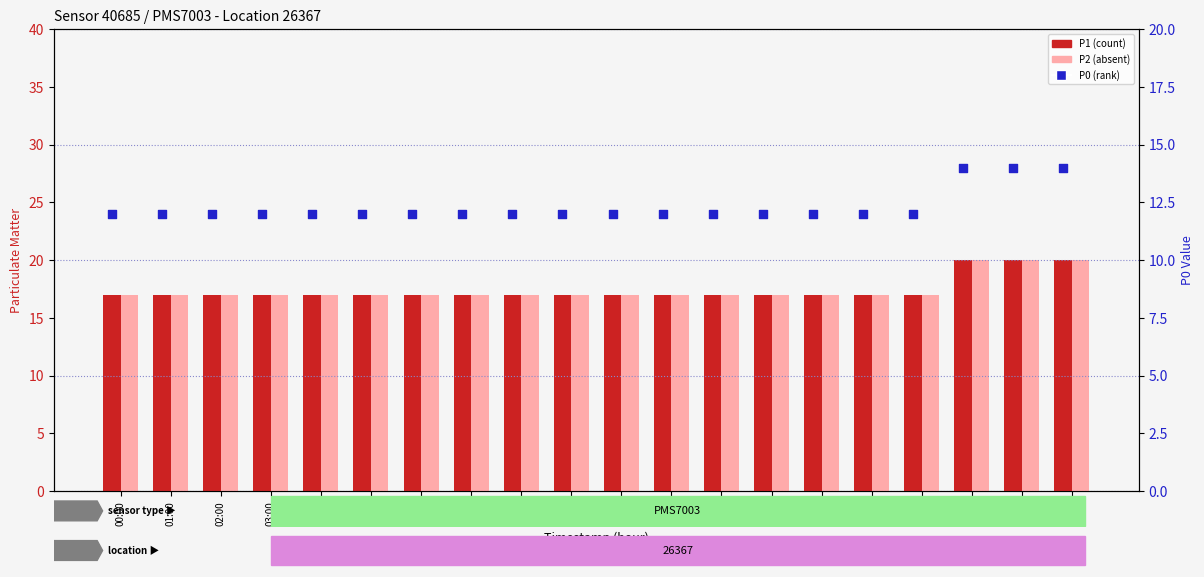

What are all the series names shown in the legend?

P1 (count), P2 (absent), P0 (rank)